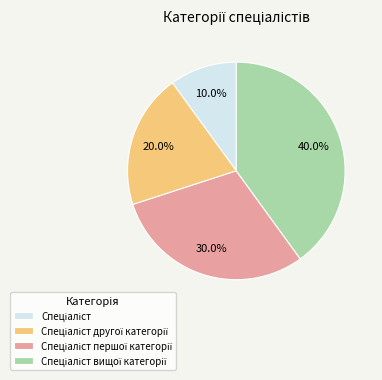

Is there a majority slice in this chart?

No